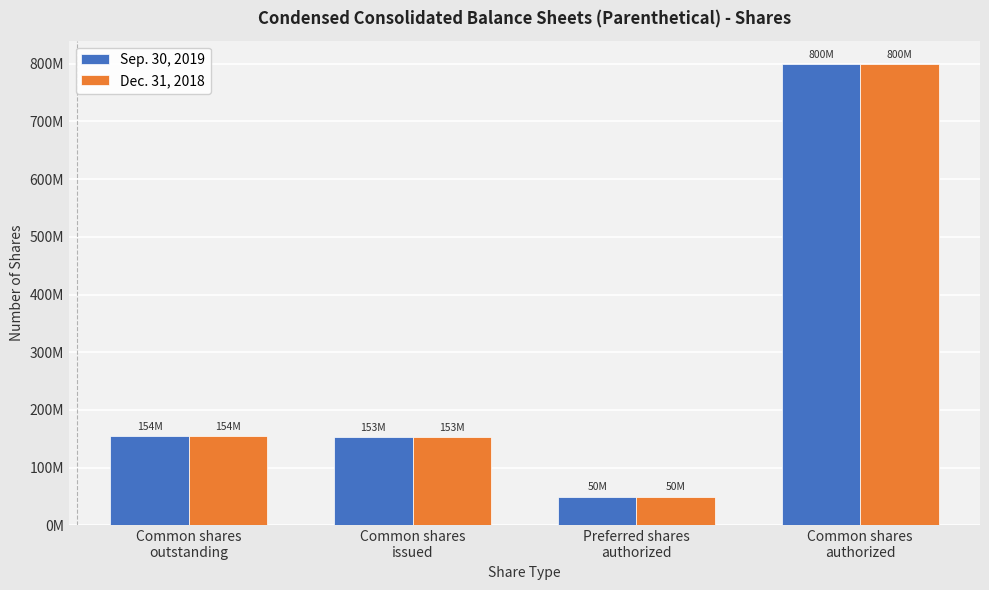

Reading right to left, transcribe all the data shown in this chart.

Sep. 30, 2019: Common shares
authorized=800000000	Preferred shares
authorized=50000000	Common shares
issued=152539532	Common shares
outstanding=154333746
Dec. 31, 2018: Common shares
authorized=800000000	Preferred shares
authorized=50000000	Common shares
issued=152539532	Common shares
outstanding=154333746